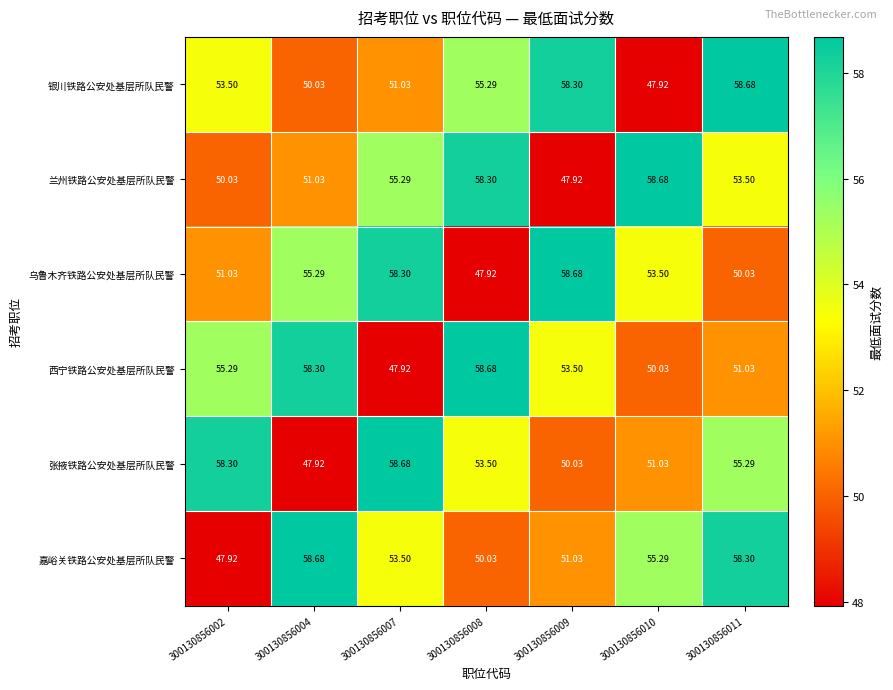

Which series changed the most between 300130856004 and 300130856007?

张掖铁路公安处基层所队民警